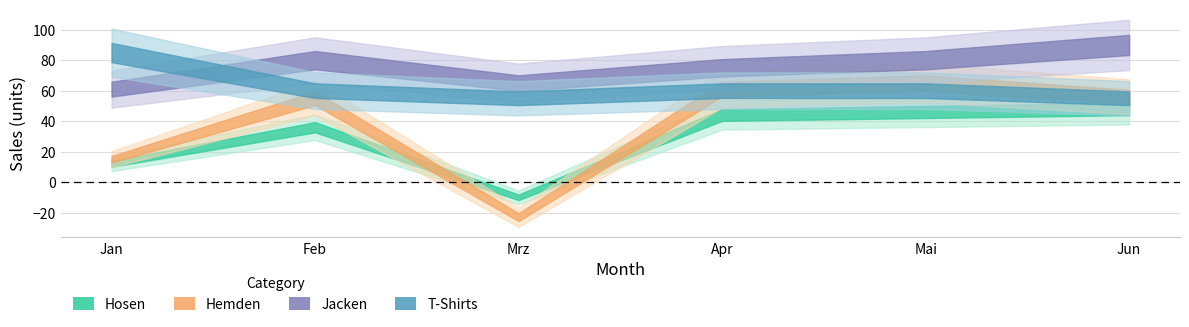

Reading left to right, extract all data points from this chart.

Hosen: Jan=12	Feb=36	Mrz=-10	Apr=44	Mai=46	Jun=48
Hemden: Jan=15	Feb=55	Mrz=-23	Apr=61	Mai=65	Jun=56
Jacken: Jan=61	Feb=80	Mrz=65	Apr=75	Mai=80	Jun=90
T-Shirts: Jan=85	Feb=60	Mrz=55	Apr=60	Mai=60	Jun=55